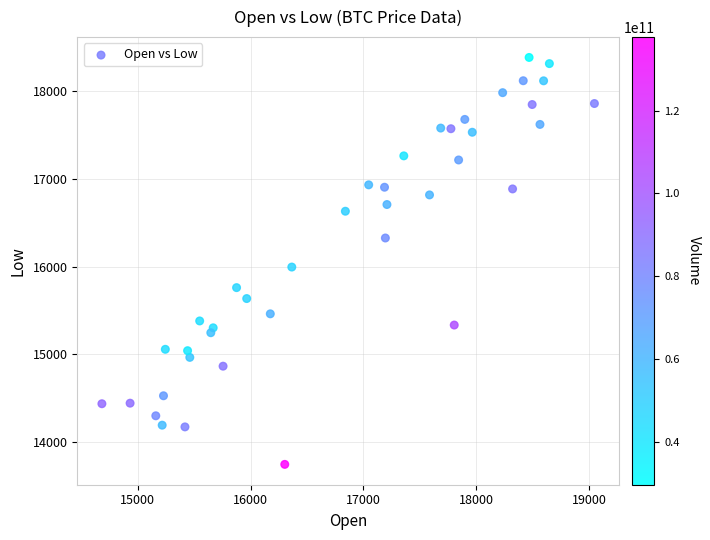

What is the range of X values (max minus min)?

4362.1